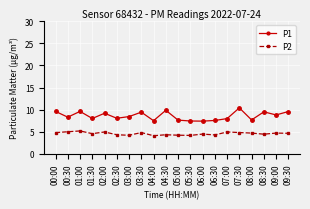

What is the maximum value shown in the chart?

10.4